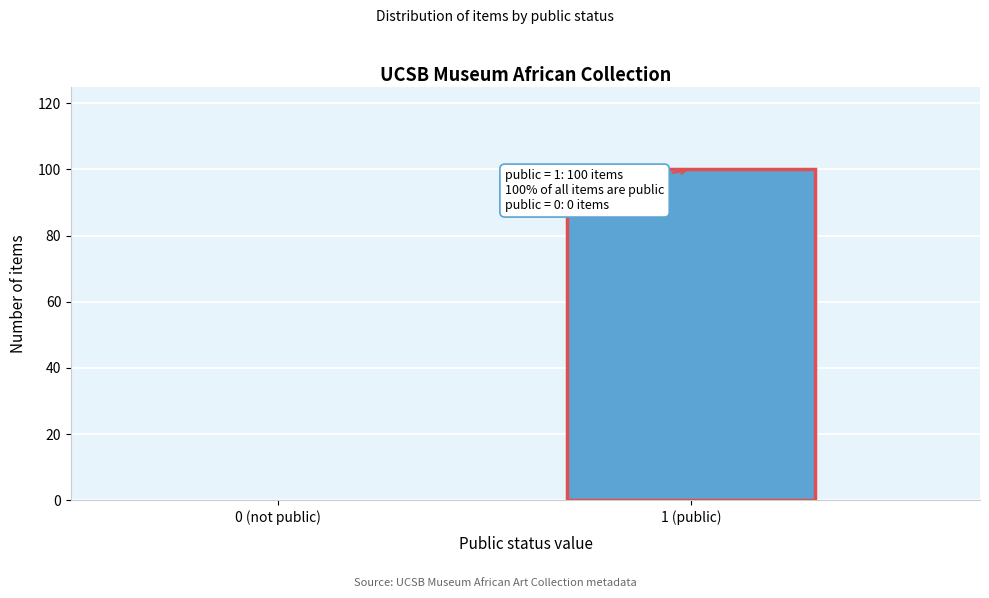

Reading left to right, transcribe all the data shown in this chart.

0 (not public)=0	1 (public)=100